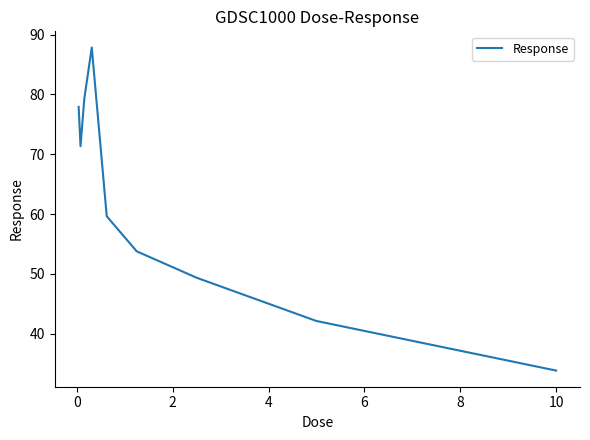

What is the difference between the maximum and minimum values?

54.0